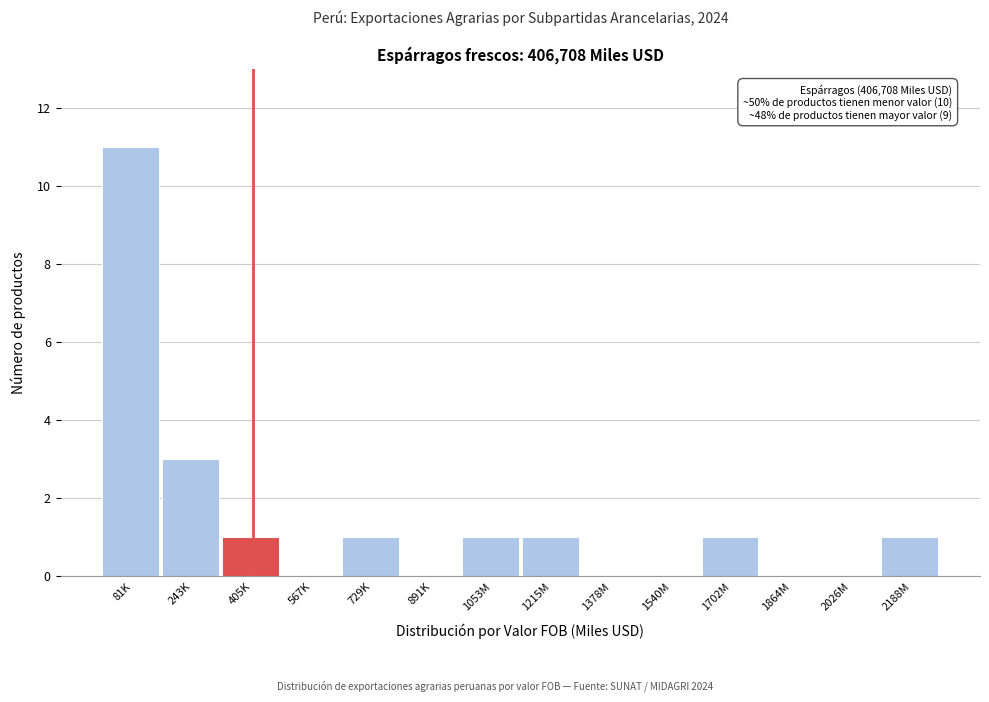

Reading left to right, transcribe all the data shown in this chart.

81K=11	243K=3	405K=1	567K=0	729K=1	891K=0	1053M=1	1215M=1	1378M=0	1540M=0	1702M=1	1864M=0	2026M=0	2188M=1